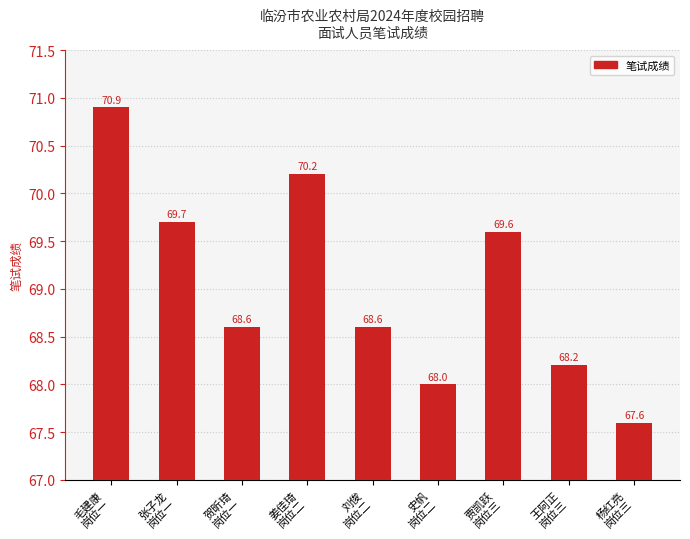

What is the value of the 7th bar from the left?

69.6